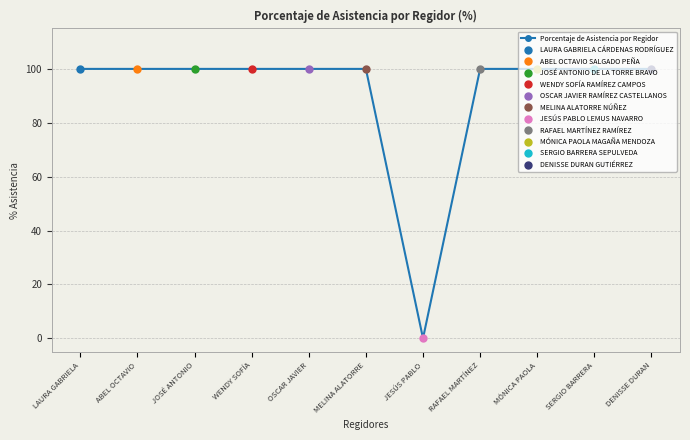

Where is the data nearest to the value 50?

LAURA GABRIELA